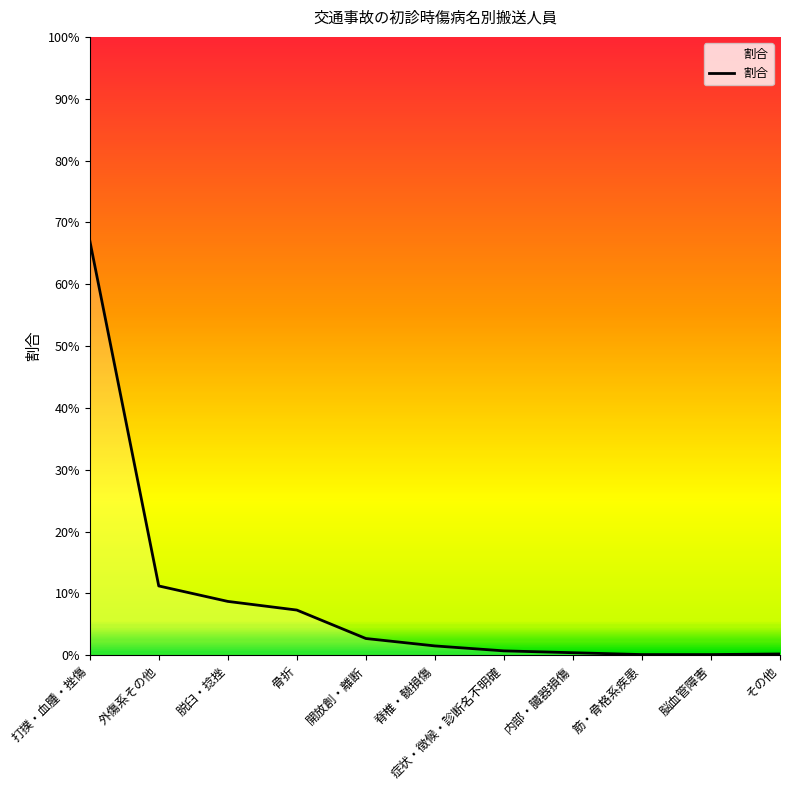

The value at 症状・徴候・診断名不明確 is 0.0. True or false?

False